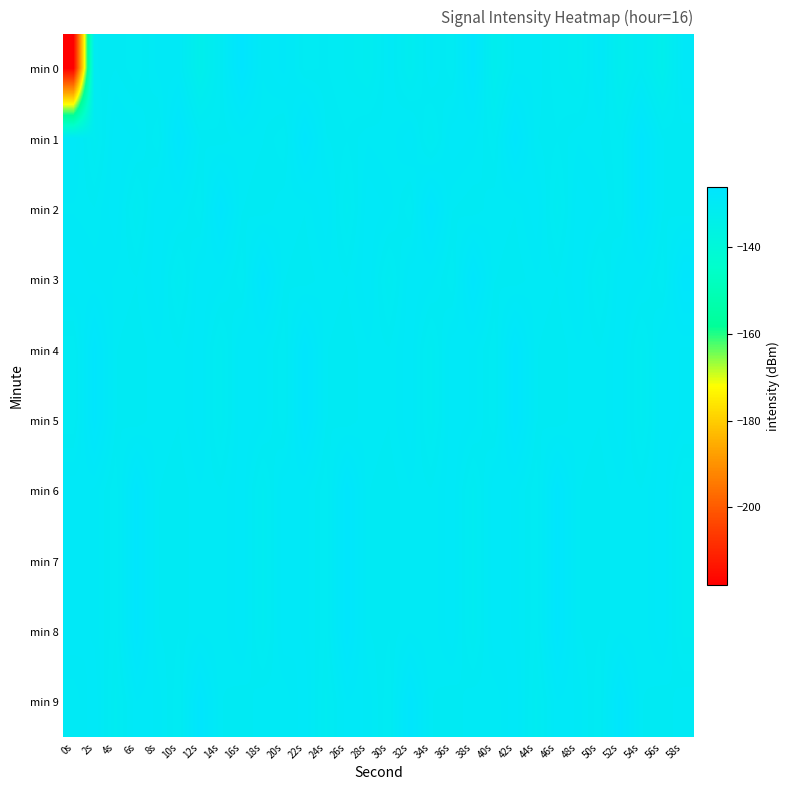

Reading right to left, extract all data points from this chart.

min 0: 58s=-128.8	56s=-133.0	54s=-130.3	52s=-132.2	50s=-128.7	48s=-131.5	46s=-130.6	44s=-129.7	42s=-129.8	40s=-132.4	38s=-127.1	36s=-130.6	34s=-129.5	32s=-131.6	30s=-129.5	28s=-131.6	26s=-130.7	24s=-130.3	22s=-130.4	20s=-128.7	18s=-129.5	16s=-126.4	14s=-130.3	12s=-133.3	10s=-129.4	8s=-129.4	6s=-130.6	4s=-130.0	2s=-130.4	0s=-218.1
min 1: 58s=-130.3	56s=-129.9	54s=-127.0	52s=-130.7	50s=-129.9	48s=-129.7	46s=-130.3	44s=-129.9	42s=-127.0	40s=-130.7	38s=-129.3	36s=-128.9	34s=-131.1	32s=-128.9	30s=-129.9	28s=-129.7	26s=-130.3	24s=-129.9	22s=-127.0	20s=-130.7	18s=-129.9	16s=-129.7	14s=-130.3	12s=-129.9	10s=-127.0	8s=-130.7	6s=-129.3	4s=-128.9	2s=-131.1	0s=-128.9
min 2: 58s=-130.3	56s=-129.9	54s=-127.0	52s=-130.7	50s=-129.3	48s=-128.9	46s=-131.1	44s=-128.9	42s=-129.9	40s=-129.7	38s=-130.3	36s=-129.9	34s=-127.0	32s=-130.7	30s=-129.3	28s=-128.9	26s=-131.1	24s=-128.9	22s=-129.9	20s=-129.7	18s=-130.3	16s=-129.9	14s=-127.0	12s=-130.7	10s=-129.3	8s=-128.9	6s=-131.1	4s=-128.9	2s=-129.9	0s=-129.7
min 3: 58s=-127.0	56s=-130.7	54s=-129.3	52s=-128.9	50s=-131.1	48s=-128.9	46s=-129.9	44s=-129.7	42s=-130.3	40s=-129.9	38s=-127.0	36s=-130.7	34s=-129.3	32s=-128.9	30s=-131.1	28s=-128.9	26s=-129.9	24s=-129.7	22s=-130.3	20s=-129.9	18s=-127.0	16s=-130.7	14s=-129.3	12s=-128.9	10s=-131.1	8s=-128.9	6s=-129.9	4s=-129.7	2s=-129.3	0s=-128.9
min 4: 58s=-129.3	56s=-128.9	54s=-131.1	52s=-128.9	50s=-129.9	48s=-129.7	46s=-130.3	44s=-129.9	42s=-127.0	40s=-130.7	38s=-129.3	36s=-128.9	34s=-131.1	32s=-128.9	30s=-129.9	28s=-129.7	26s=-130.3	24s=-129.9	22s=-127.0	20s=-130.7	18s=-129.3	16s=-128.9	14s=-131.1	12s=-128.9	10s=-129.9	8s=-129.7	6s=-130.3	4s=-129.9	2s=-127.0	0s=-130.7
min 5: 58s=-129.3	56s=-128.9	54s=-131.1	52s=-128.9	50s=-129.9	48s=-129.7	46s=-130.3	44s=-129.9	42s=-127.0	40s=-130.7	38s=-129.3	36s=-128.9	34s=-131.1	32s=-128.9	30s=-129.9	28s=-129.7	26s=-130.3	24s=-129.9	22s=-127.0	20s=-130.7	18s=-129.3	16s=-128.9	14s=-131.1	12s=-128.9	10s=-129.9	8s=-129.7	6s=-130.3	4s=-129.9	2s=-127.0	0s=-130.7
min 6: 58s=-131.1	56s=-128.9	54s=-129.9	52s=-129.7	50s=-130.3	48s=-129.9	46s=-127.0	44s=-130.7	42s=-129.3	40s=-128.9	38s=-131.1	36s=-128.9	34s=-129.9	32s=-129.7	30s=-130.3	28s=-129.9	26s=-127.0	24s=-130.7	22s=-129.3	20s=-128.9	18s=-131.1	16s=-128.9	14s=-129.9	12s=-129.7	10s=-130.3	8s=-129.9	6s=-127.0	4s=-130.7	2s=-129.3	0s=-128.9
min 7: 58s=-131.1	56s=-128.9	54s=-129.9	52s=-129.7	50s=-130.3	48s=-129.9	46s=-127.0	44s=-130.7	42s=-129.3	40s=-128.9	38s=-131.1	36s=-128.9	34s=-129.9	32s=-129.7	30s=-130.3	28s=-129.9	26s=-127.0	24s=-130.7	22s=-129.3	20s=-128.9	18s=-131.1	16s=-128.9	14s=-129.9	12s=-129.7	10s=-130.3	8s=-129.9	6s=-127.0	4s=-130.7	2s=-129.3	0s=-128.9
min 8: 58s=-131.1	56s=-128.9	54s=-129.9	52s=-129.7	50s=-130.3	48s=-129.9	46s=-127.0	44s=-130.7	42s=-129.3	40s=-128.9	38s=-131.1	36s=-128.9	34s=-129.9	32s=-129.7	30s=-130.3	28s=-129.9	26s=-127.0	24s=-130.7	22s=-129.3	20s=-128.9	18s=-131.1	16s=-128.9	14s=-129.9	12s=-129.7	10s=-130.3	8s=-129.9	6s=-127.0	4s=-130.7	2s=-129.3	0s=-128.9
min 9: 58s=-129.7	56s=-130.3	54s=-129.9	52s=-127.0	50s=-130.7	48s=-129.3	46s=-128.9	44s=-131.1	42s=-128.9	40s=-129.9	38s=-129.7	36s=-130.3	34s=-129.9	32s=-127.0	30s=-130.7	28s=-129.3	26s=-128.9	24s=-131.1	22s=-128.9	20s=-129.9	18s=-129.7	16s=-130.3	14s=-129.9	12s=-127.0	10s=-130.7	8s=-129.3	6s=-128.9	4s=-131.1	2s=-128.9	0s=-129.9